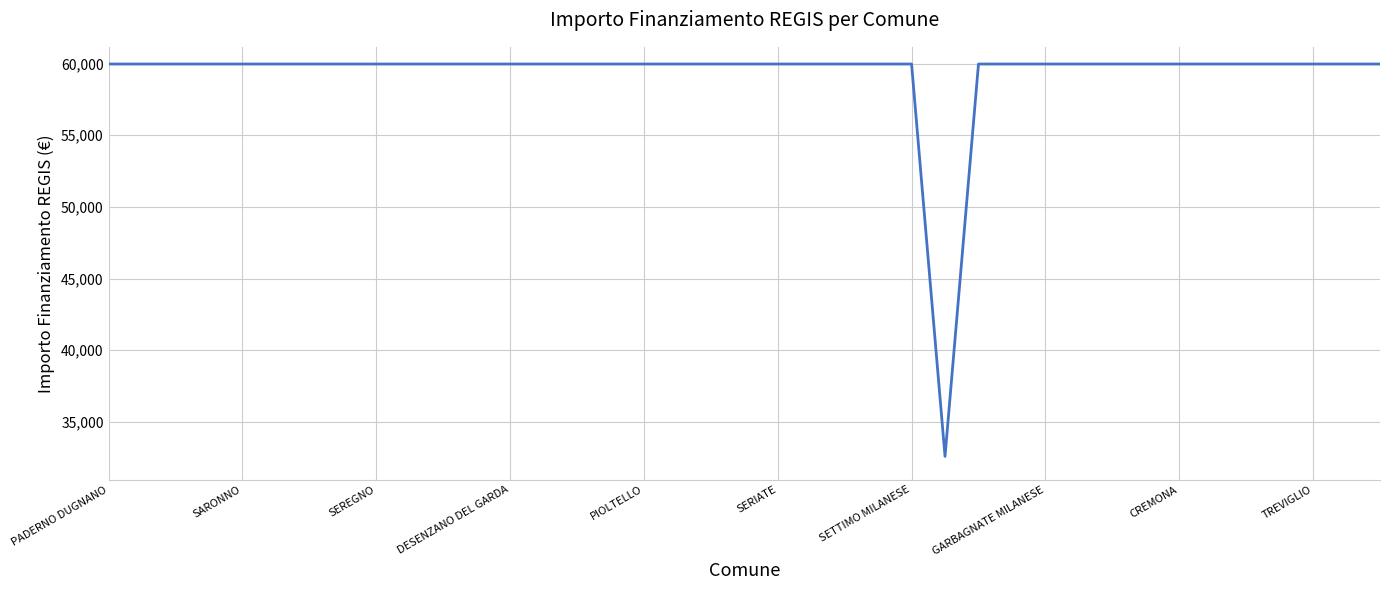

Count the number of categories in the chart.

39